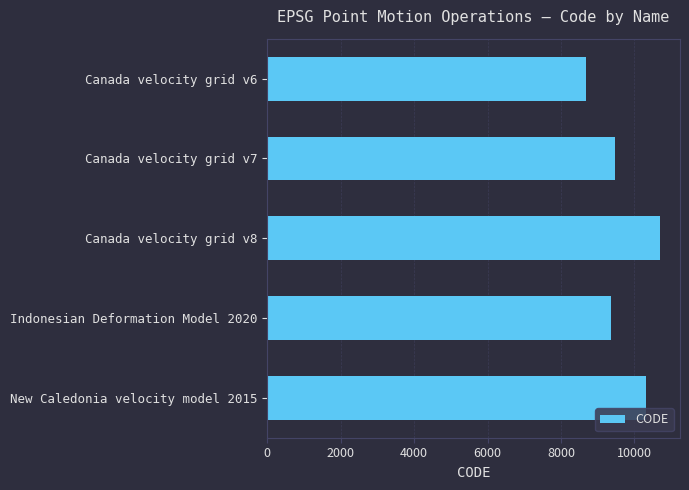

What is the difference between the maximum and minimum values?

2031